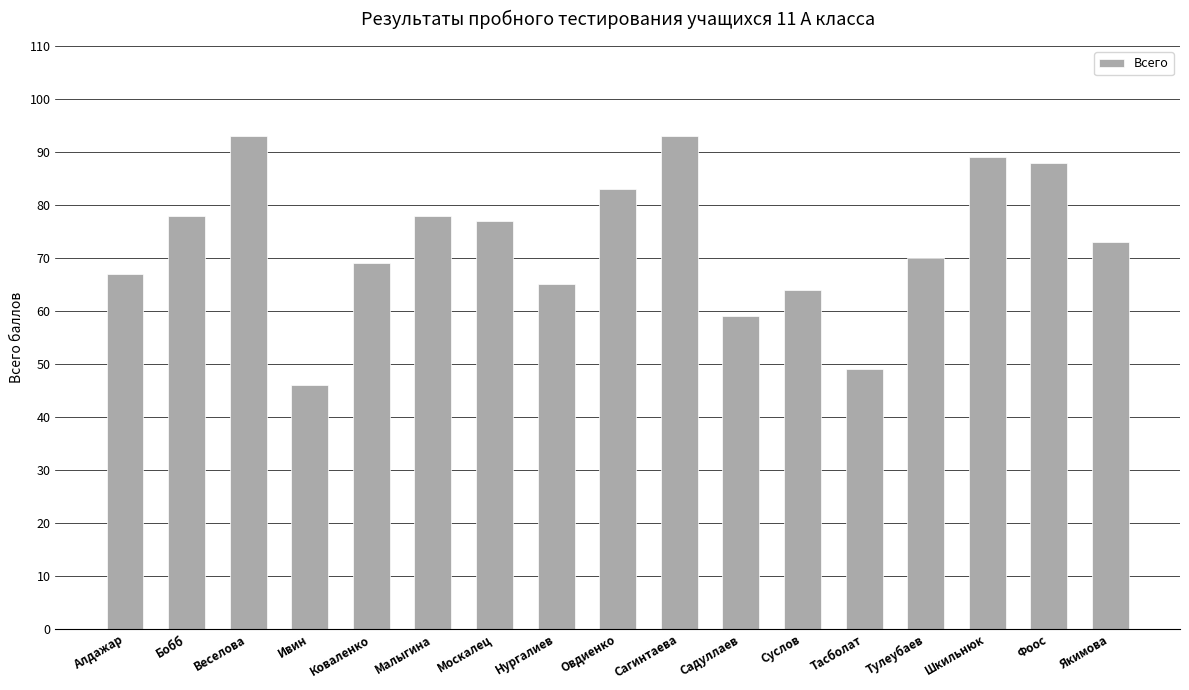

Reading right to left, list all the values displayed in this chart.

73	88	89	70	49	64	59	93	83	65	77	78	69	46	93	78	67